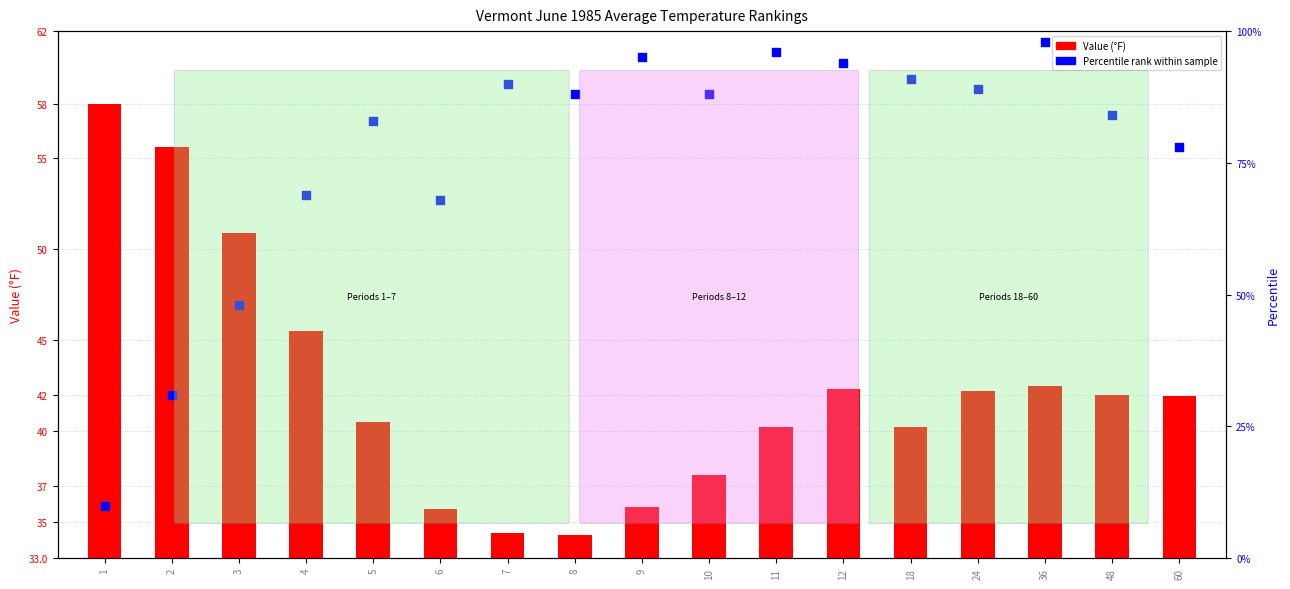

Which series reaches the minimum Y coordinate?

Value (°F)